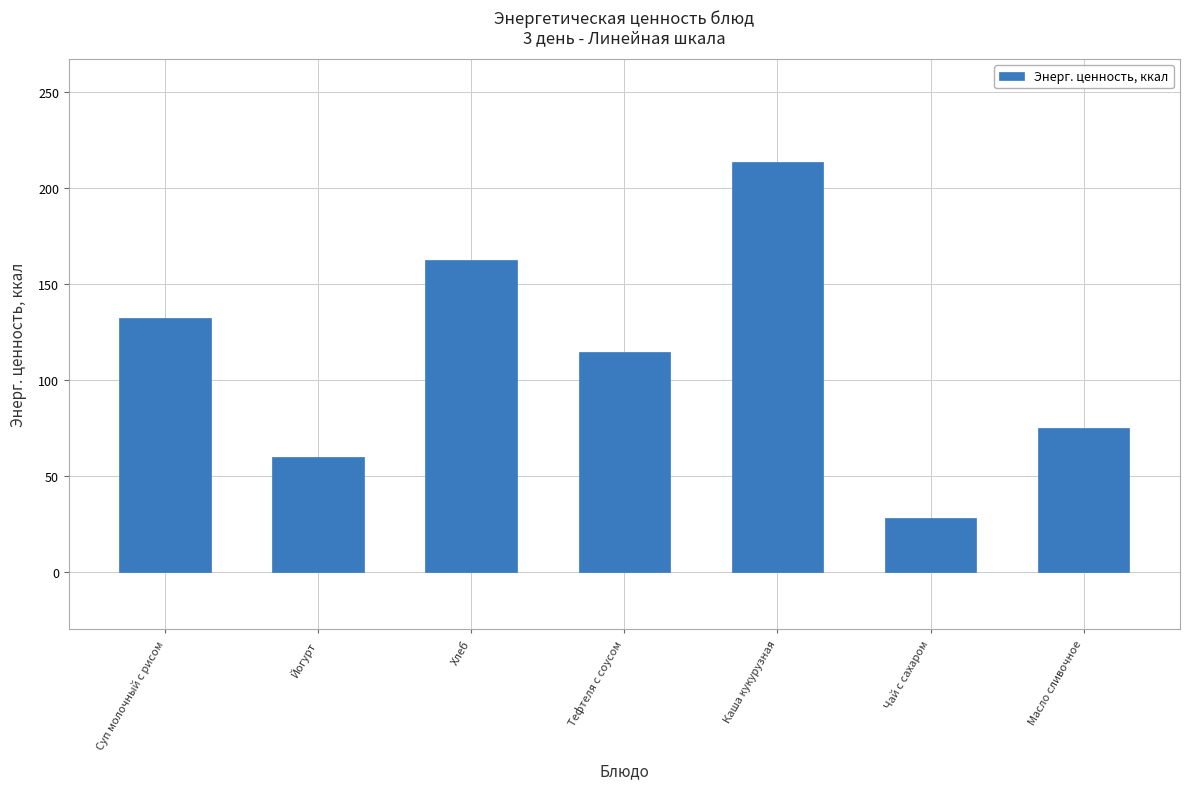

At which category does the chart reach its peak across all series?

Каша кукурузная